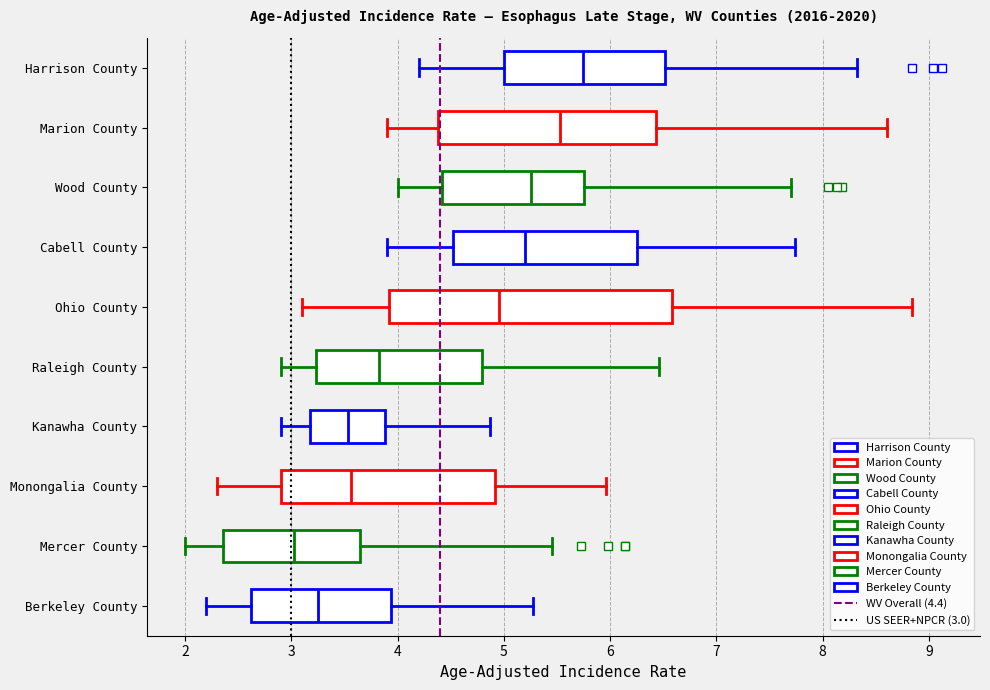

Comparing the boxes themselves (not the whiskers), which one is the widest?

Ohio County